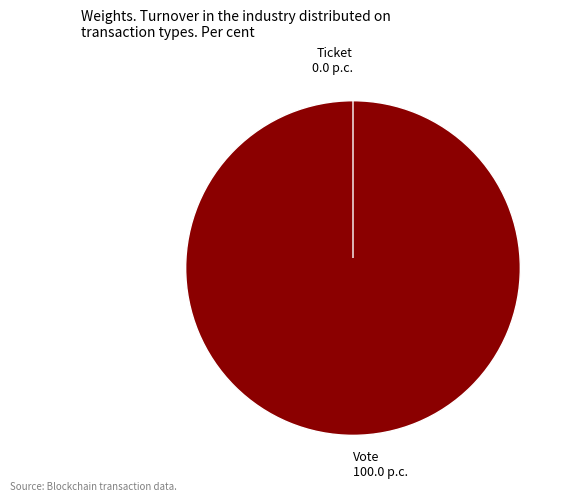

Which slice is the smallest?

Ticket